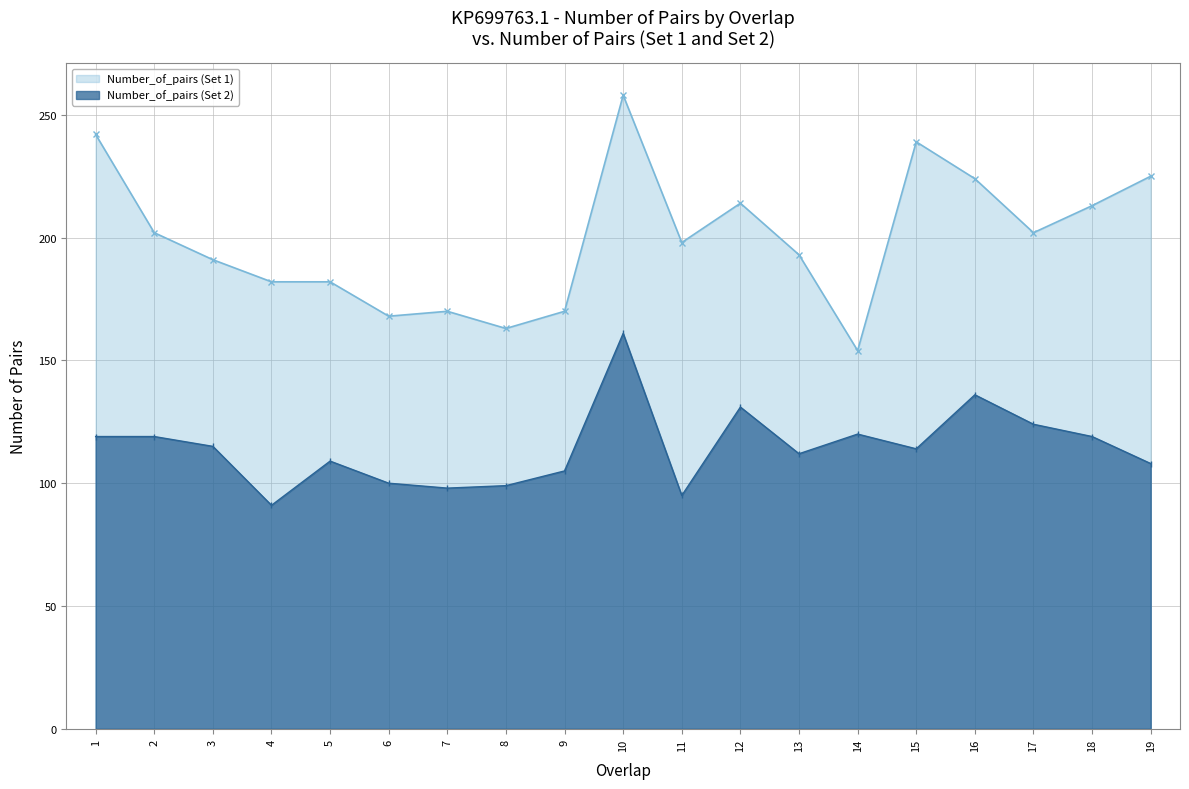

Count the number of categories in the chart.

19